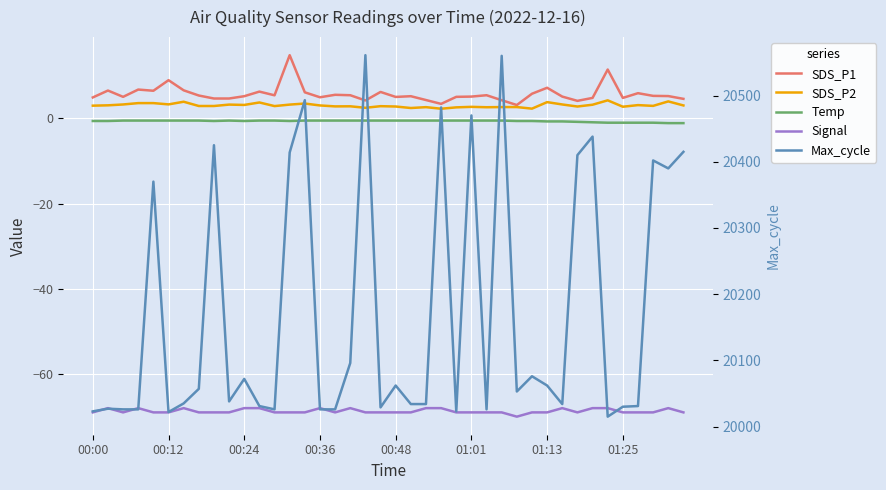

What is the approximate value of Signal at 18?

-69.0